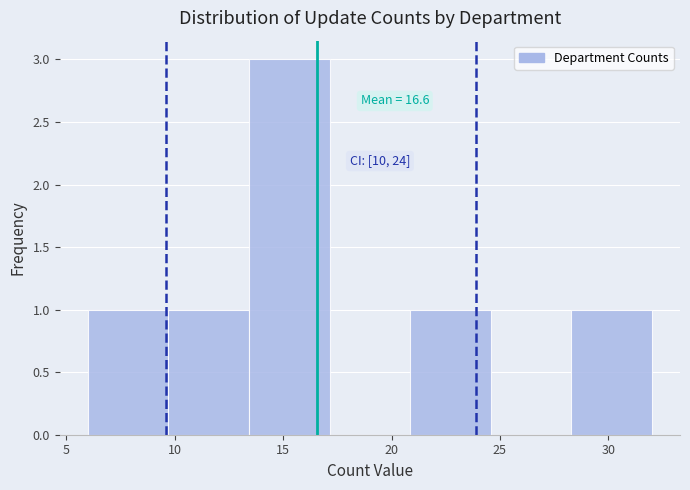

Which range on the x-axis has the tallest bar?

13.5 to 17.0